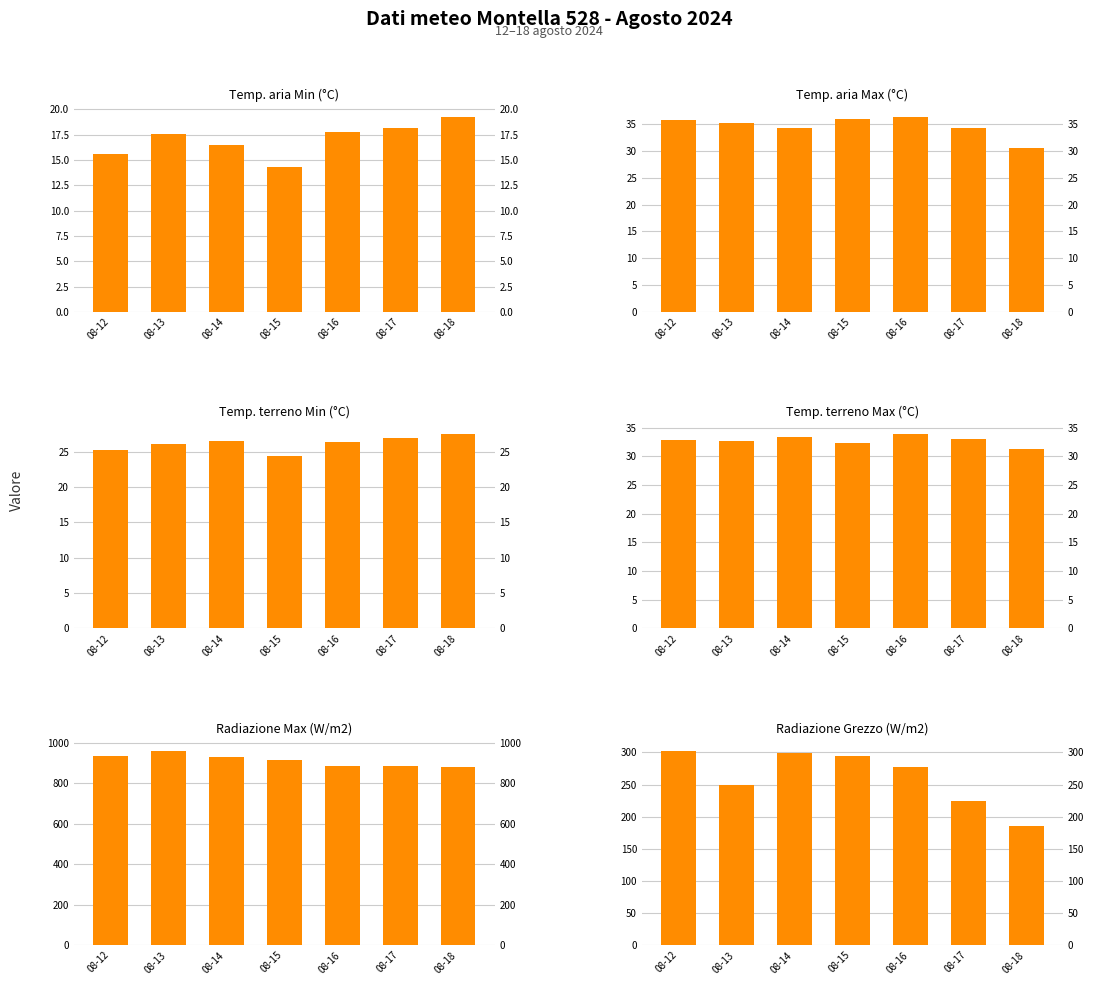

What is the average value of the Temp. aria Max (°C) series?

34.7